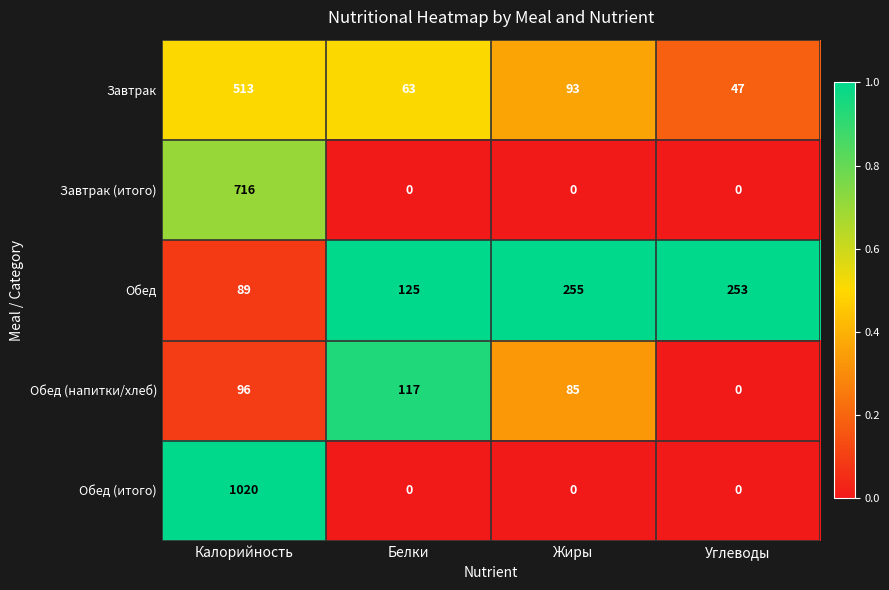

Count the Завтрак (итого) values in the range 0 to 716.

4